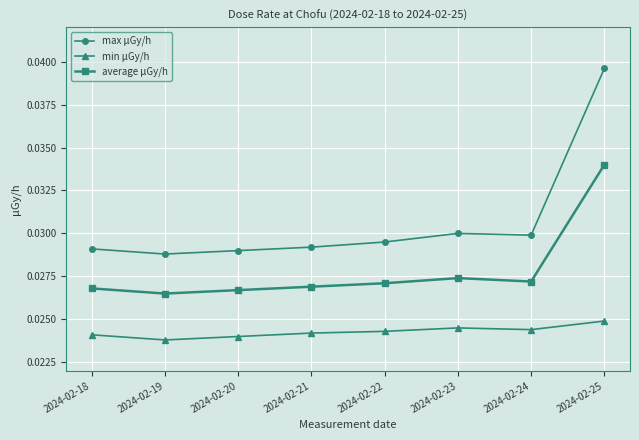

Count the number of categories in the chart.

8